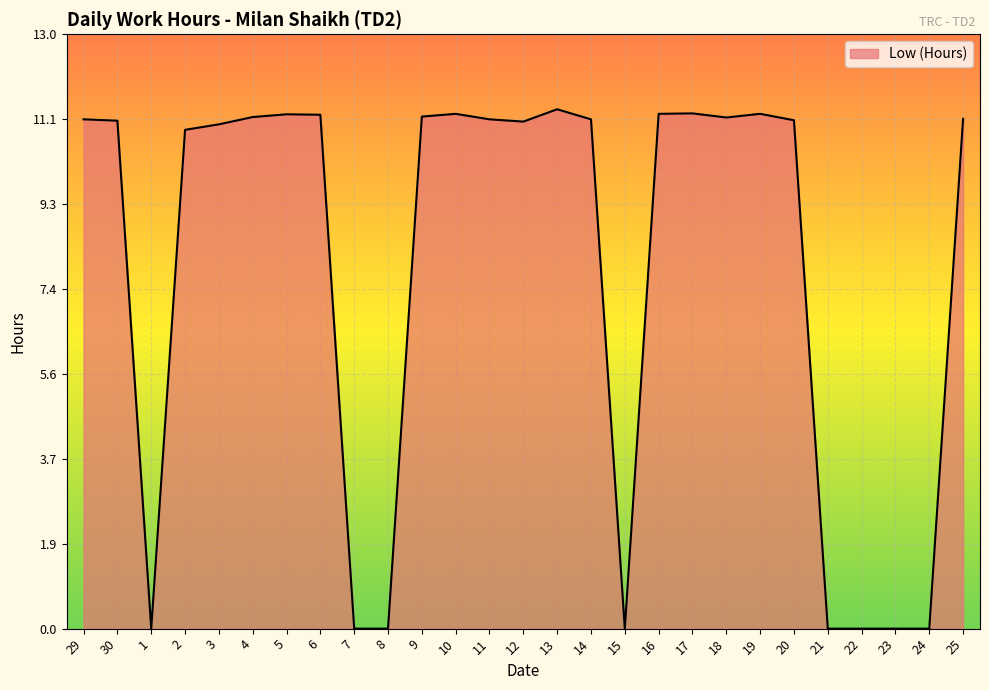

Is it true that the value at 7 is 0.0?

True